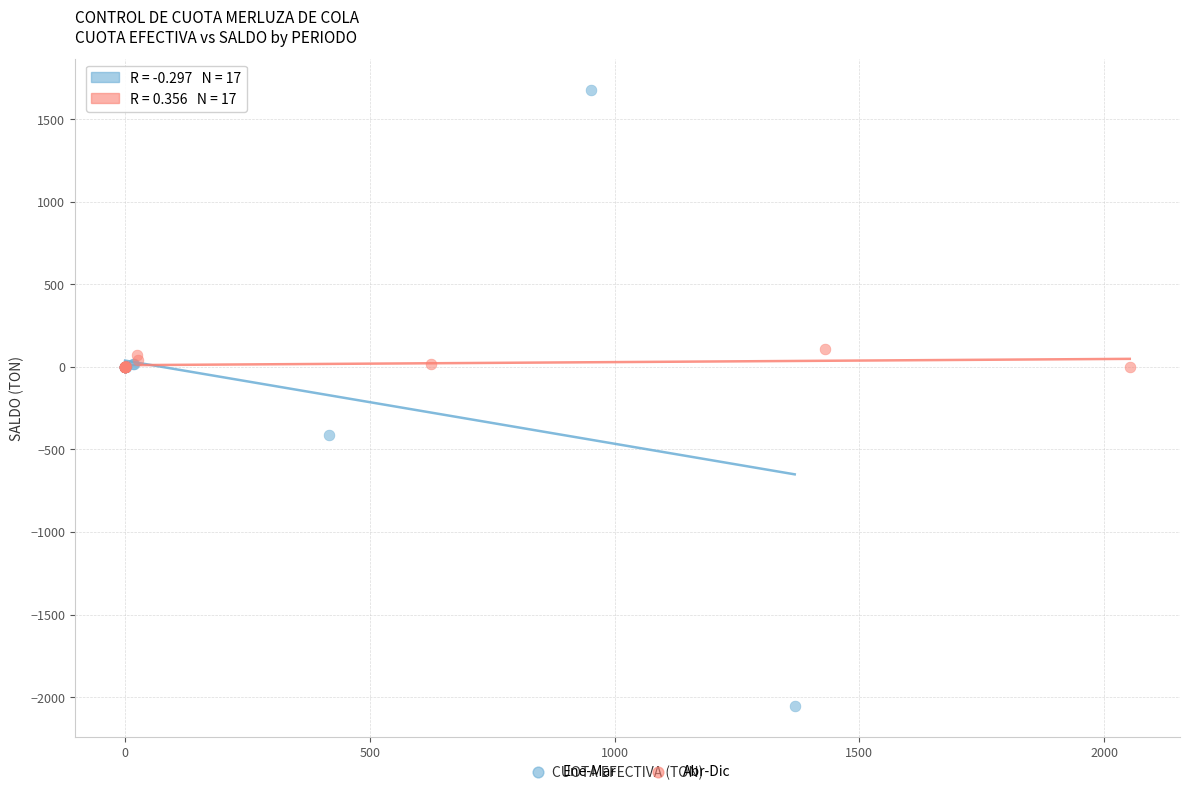

Which series has the widest spread of Y values?

Ene-Mar